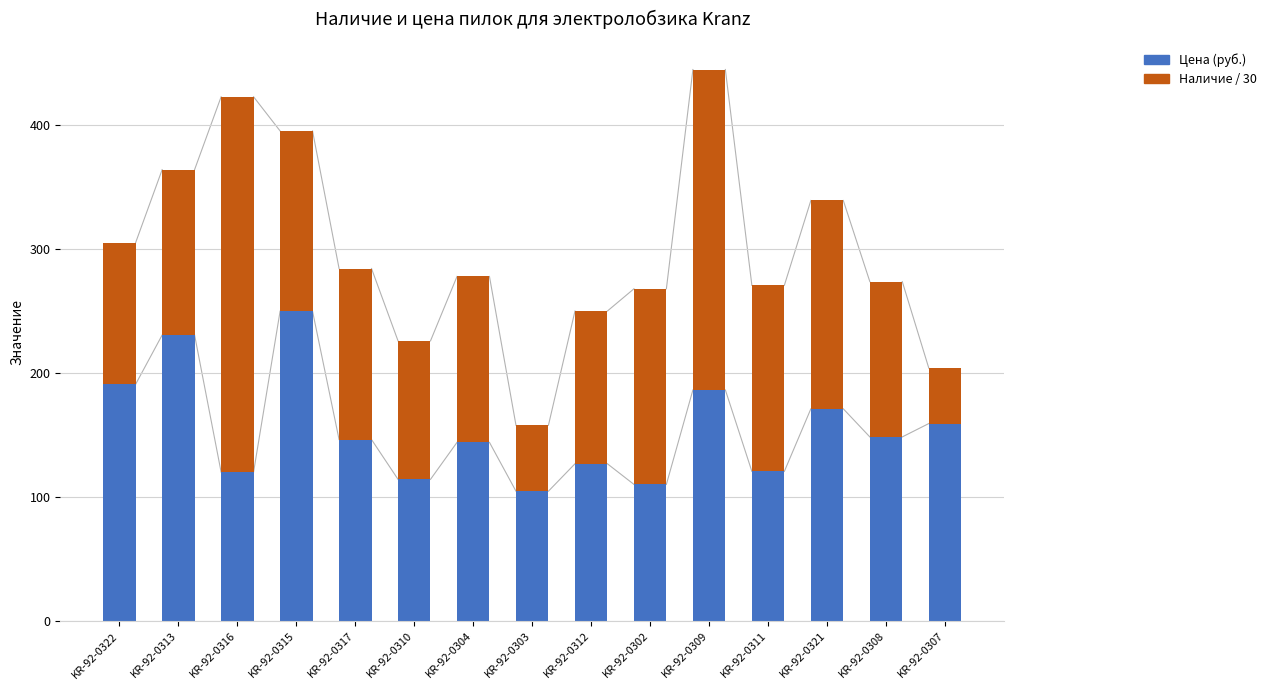

What is the difference between the Цена (руб.) values at KR-92-0317 and KR-92-0321?

24.8